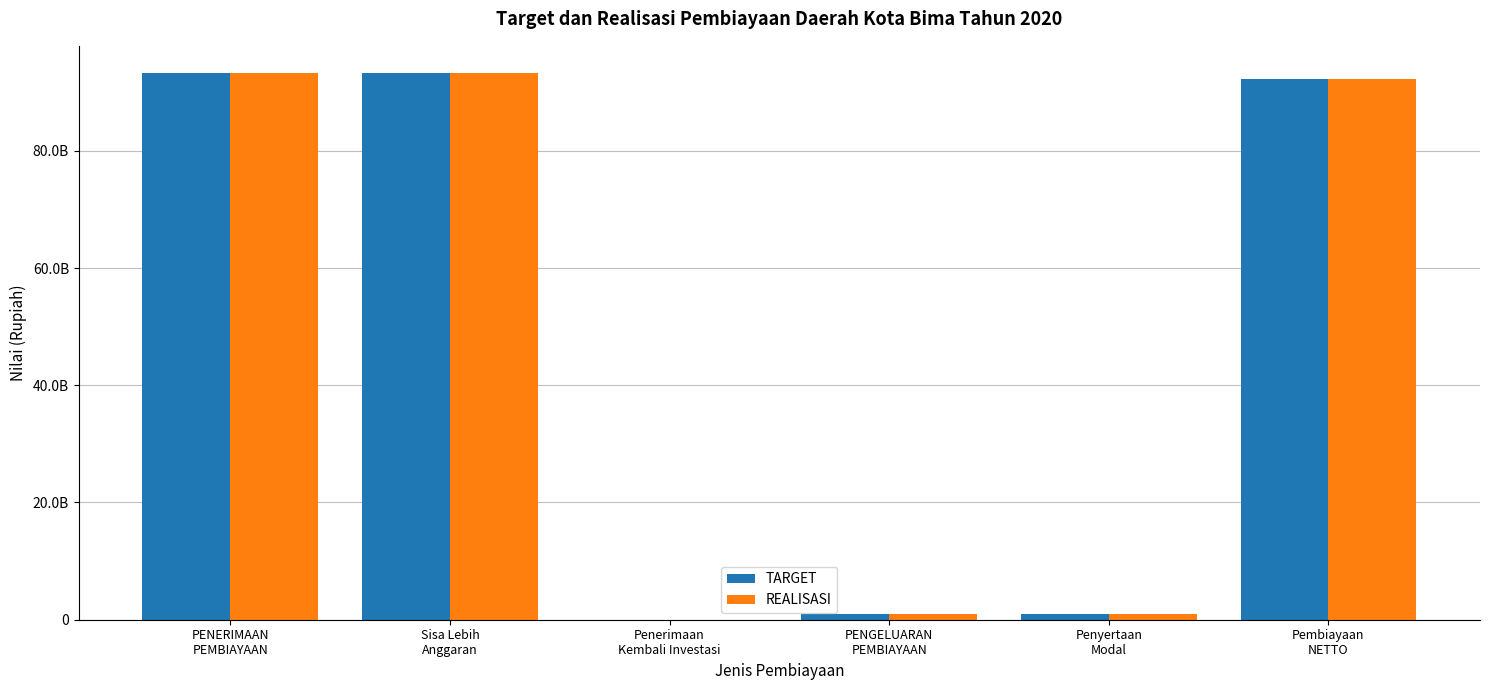

The value of REALISASI at PENERIMAAN
PEMBIAYAAN is 125640622987.9. True or false?

False